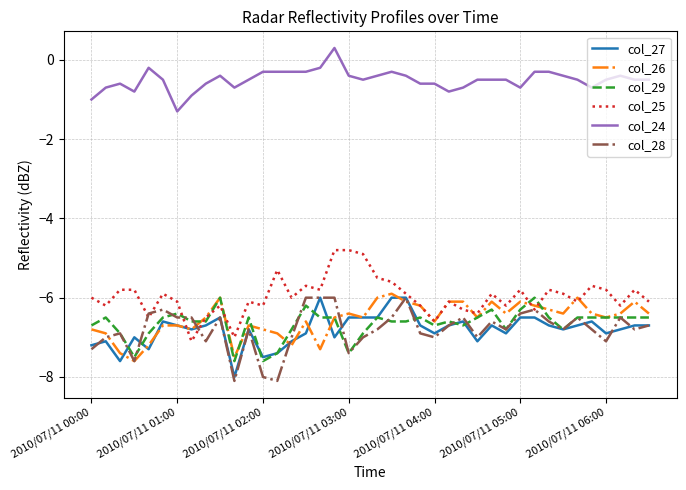

Is this an area chart (filled region under the line)?

No